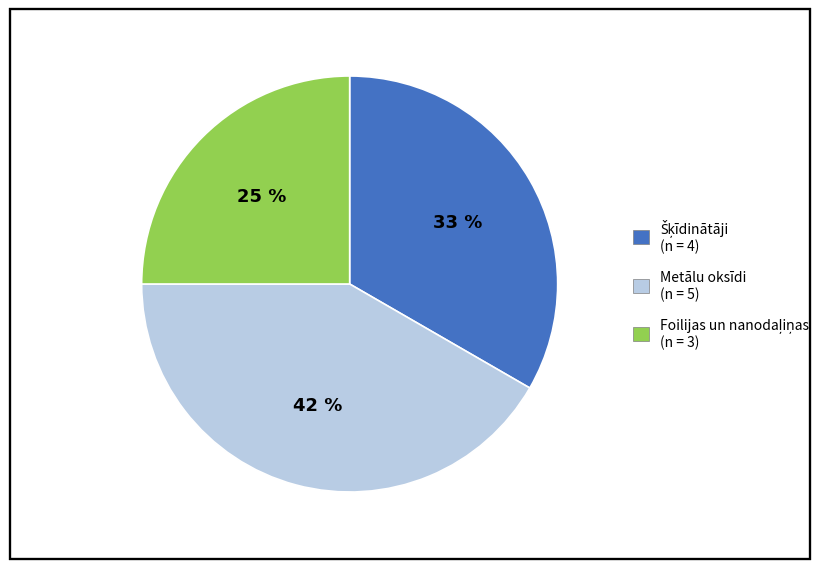

Is there any slice that represents more than half of the pie?

No